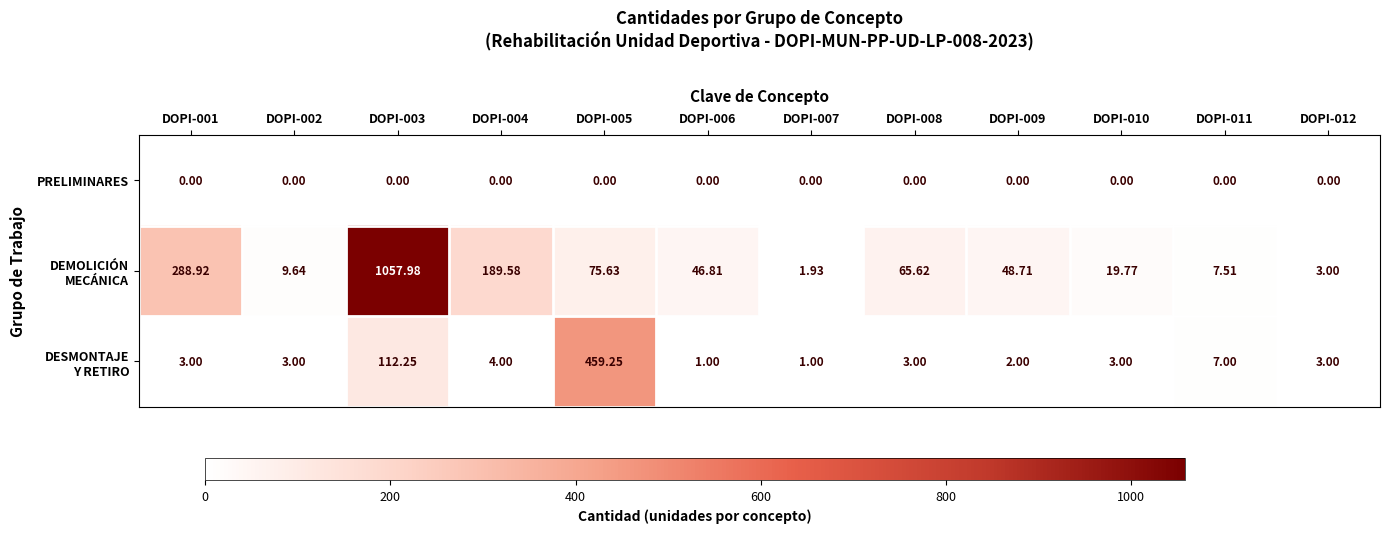

At which category is the sum across all series the highest?

DOPI-003